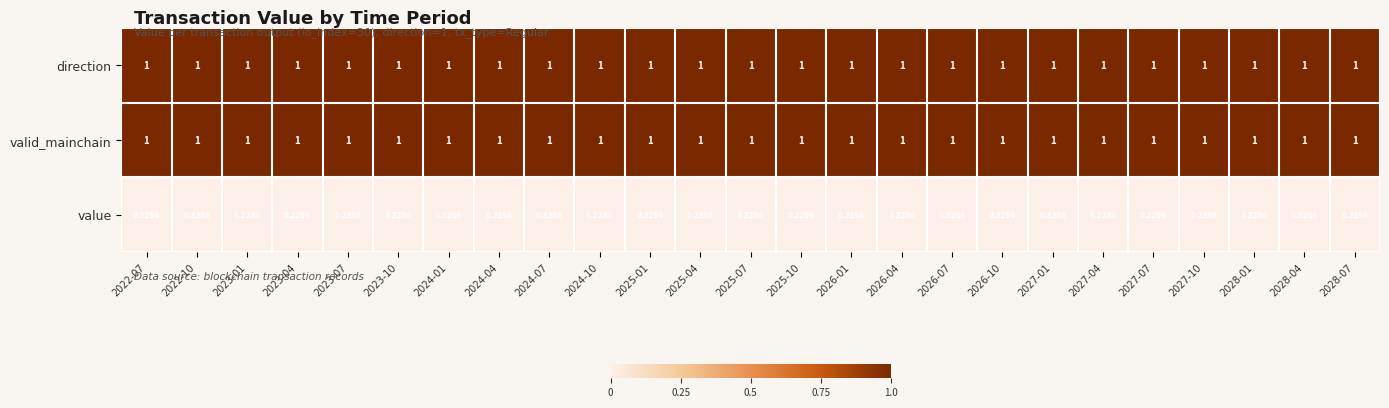

Reading left to right, list all the values displayed in this chart.

direction: 2022-07=1	2022-10=1	2023-01=1	2023-04=1	2023-07=1	2023-10=1	2024-01=1	2024-04=1	2024-07=1	2024-10=1	2025-01=1	2025-04=1	2025-07=1	2025-10=1	2026-01=1	2026-04=1	2026-07=1	2026-10=1	2027-01=1	2027-04=1	2027-07=1	2027-10=1	2028-01=1	2028-04=1	2028-07=1
valid_mainchain: 2022-07=1	2022-10=1	2023-01=1	2023-04=1	2023-07=1	2023-10=1	2024-01=1	2024-04=1	2024-07=1	2024-10=1	2025-01=1	2025-04=1	2025-07=1	2025-10=1	2026-01=1	2026-04=1	2026-07=1	2026-10=1	2027-01=1	2027-04=1	2027-07=1	2027-10=1	2028-01=1	2028-04=1	2028-07=1
value: 2022-07=0	2022-10=0	2023-01=0	2023-04=0	2023-07=0	2023-10=0	2024-01=0	2024-04=0	2024-07=0	2024-10=0	2025-01=0	2025-04=0	2025-07=0	2025-10=0	2026-01=0	2026-04=0	2026-07=0	2026-10=0	2027-01=0	2027-04=0	2027-07=0	2027-10=0	2028-01=0	2028-04=0	2028-07=0